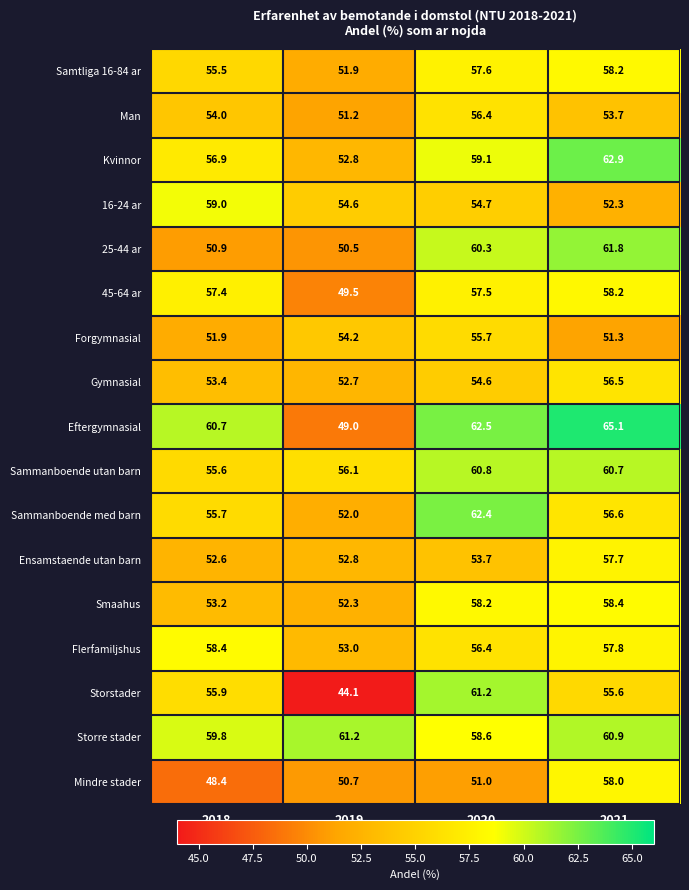

What is the difference between the maximum and minimum values in the Kvinnor series?

10.1